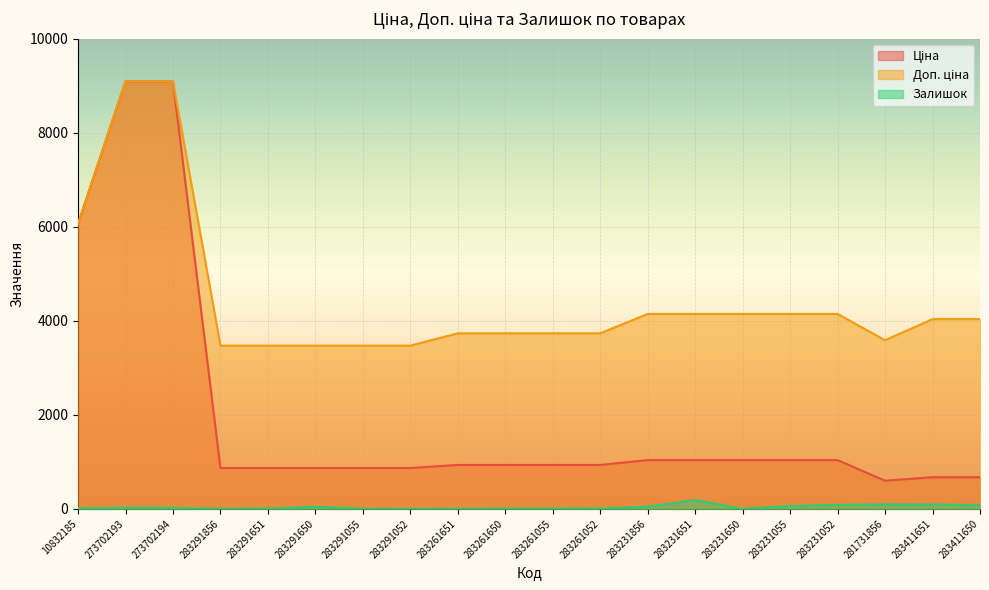

True or false: Ціна has a value of 894.3 at 281731856.

False